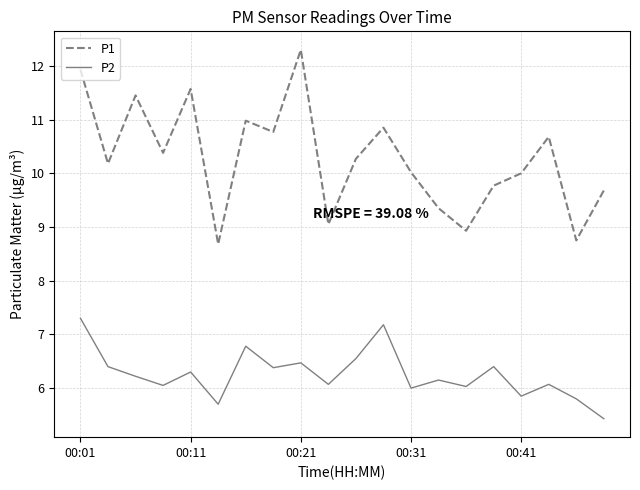

What is the lowest value of the P2 series?

5.4